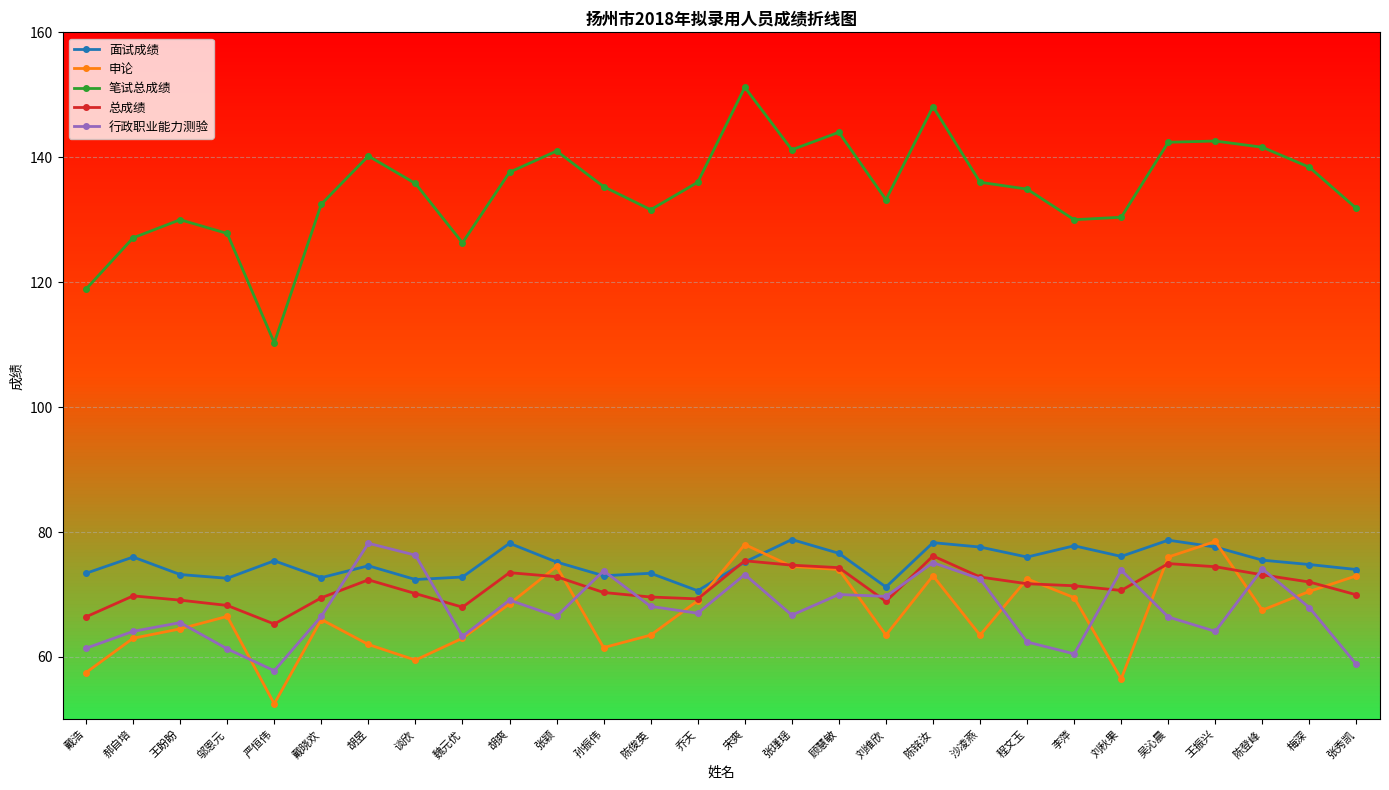

What is the sum of all 总成绩 values?

1994.9